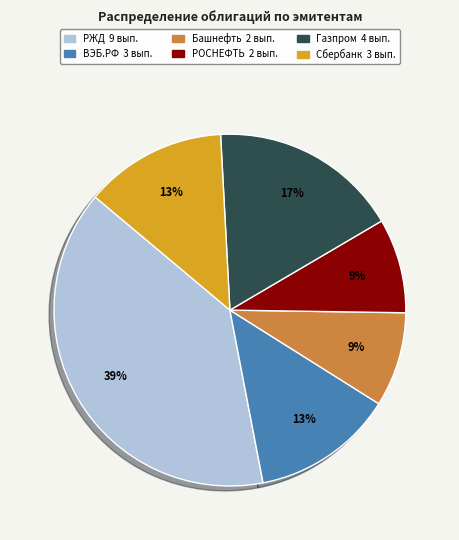

Is it true that РЖД is 39% of the pie?

True